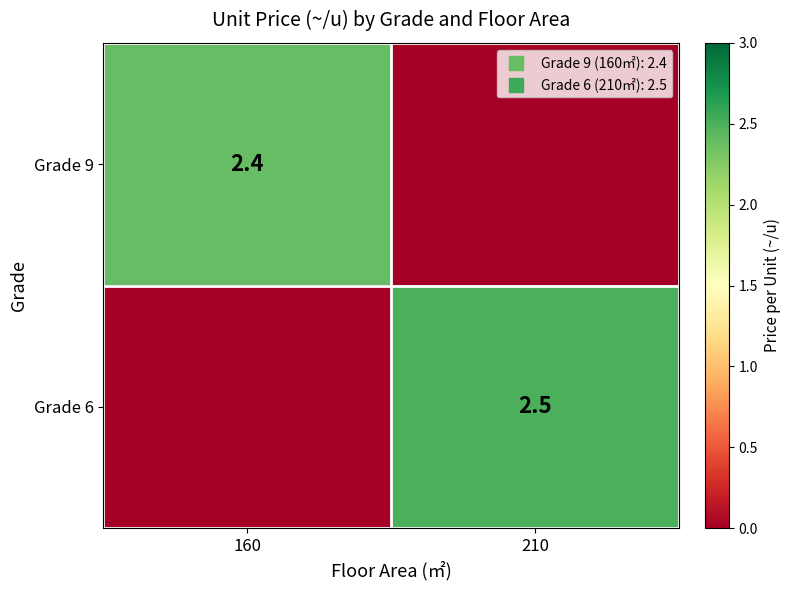

Is the value of Grade 9 at 160 greater than the value of Grade 6 at 210?

No